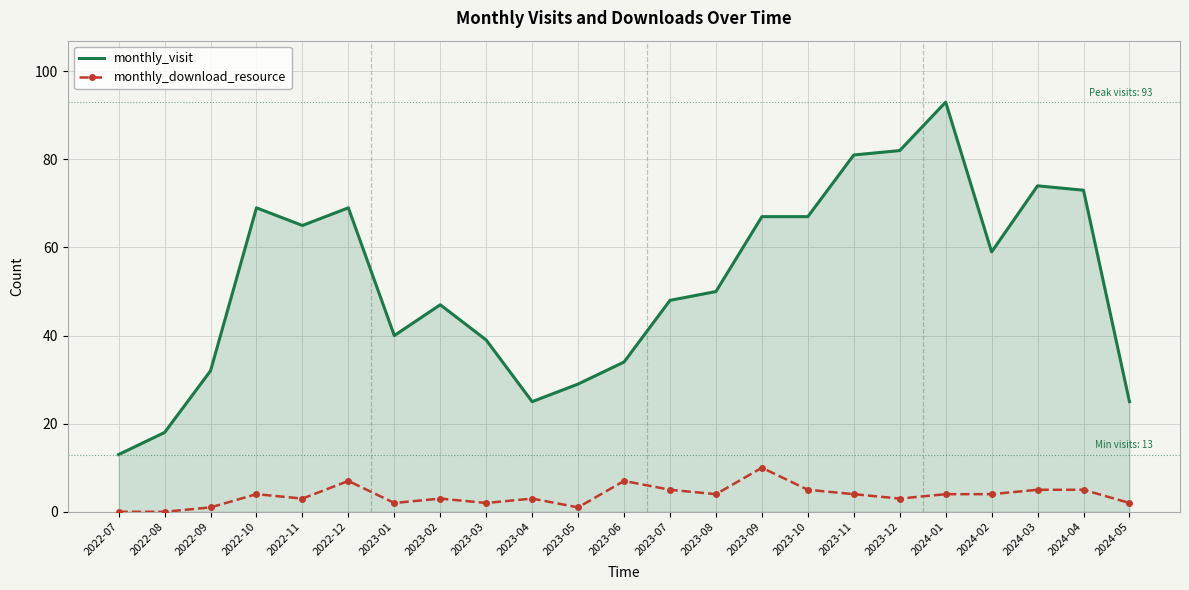

At which label does monthly_visit first exceed 50?

2022-10